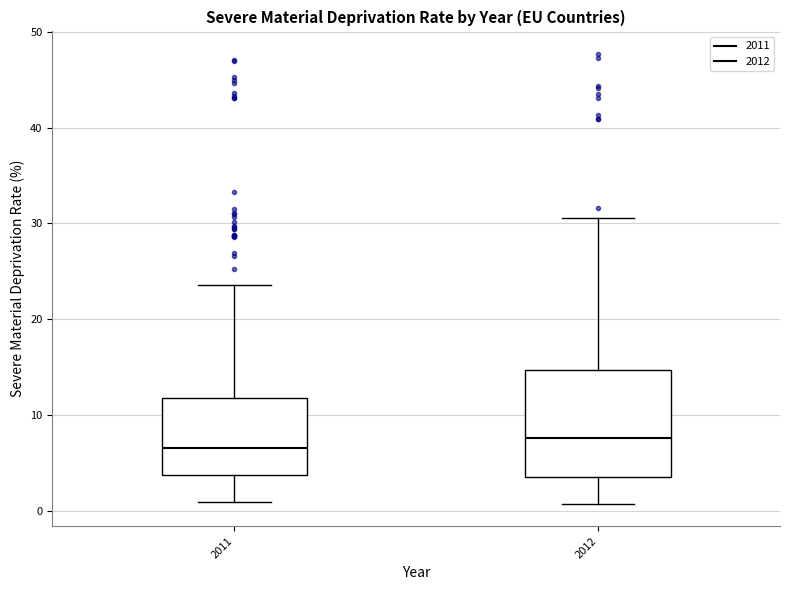

Reading left to right, read every box against the y-axis: the position of its median line, the range the box covers, and the ends of its whiskers. The values are not printed on the chart, so give them approximately, as read against the axis.

2011: median 7, box 4 to 12, whiskers 1 to 24
2012: median 8, box 3 to 15, whiskers 1 to 31